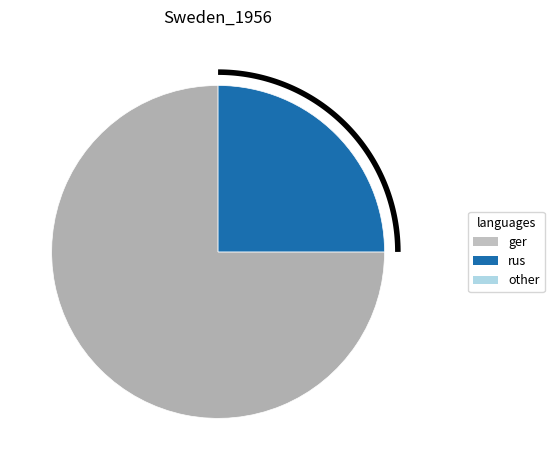

To the nearest percent, what is the difference between the largest and smallest slice percentages?

50%